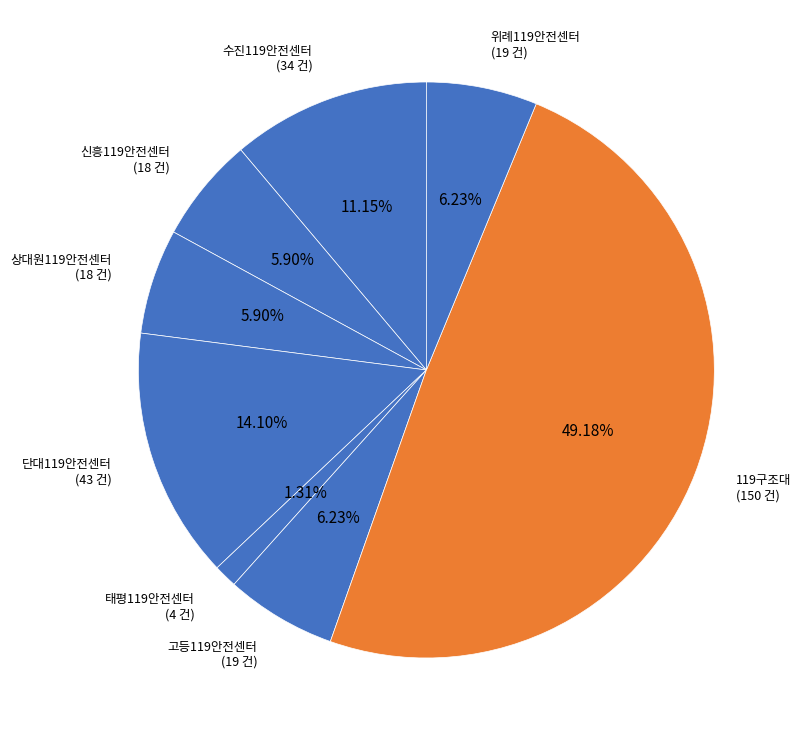

Approximately how many times larger is the value at 119구조대 compared to 고등119안전센터?

7.9